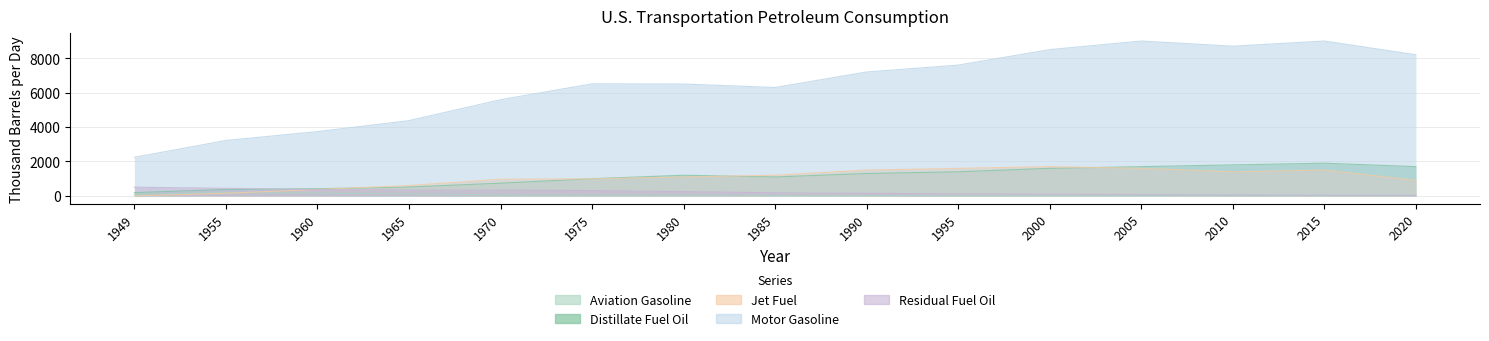

Is it true that Residual Fuel Oil equals 855.8 at 1949?

False